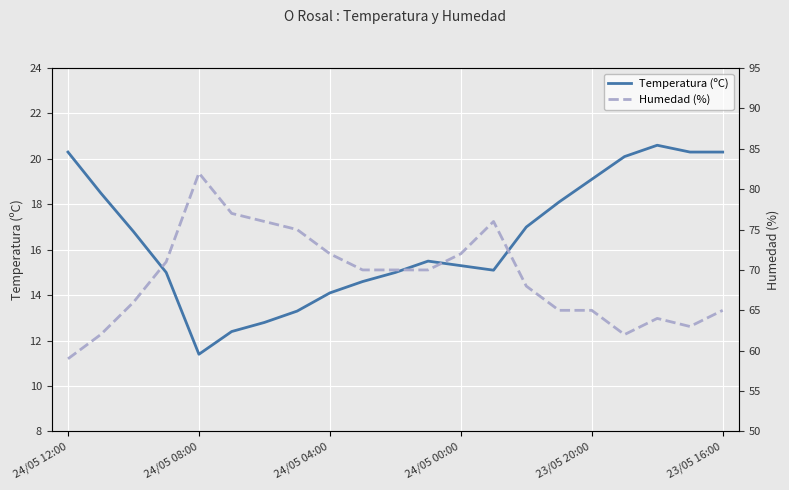

Which series has the widest spread of values?

Humedad (%)